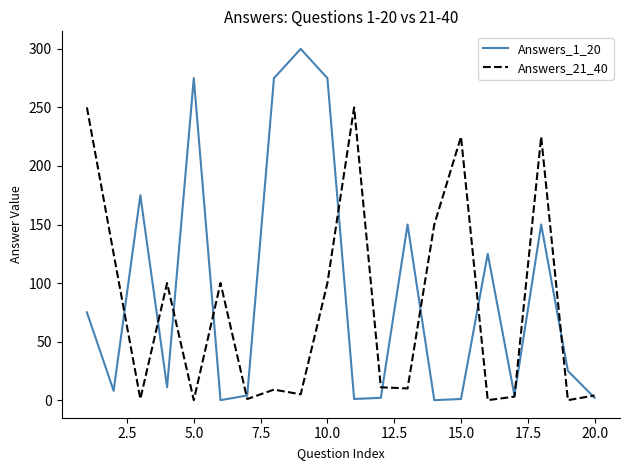

What are all the series names shown in the legend?

Answers_1_20, Answers_21_40